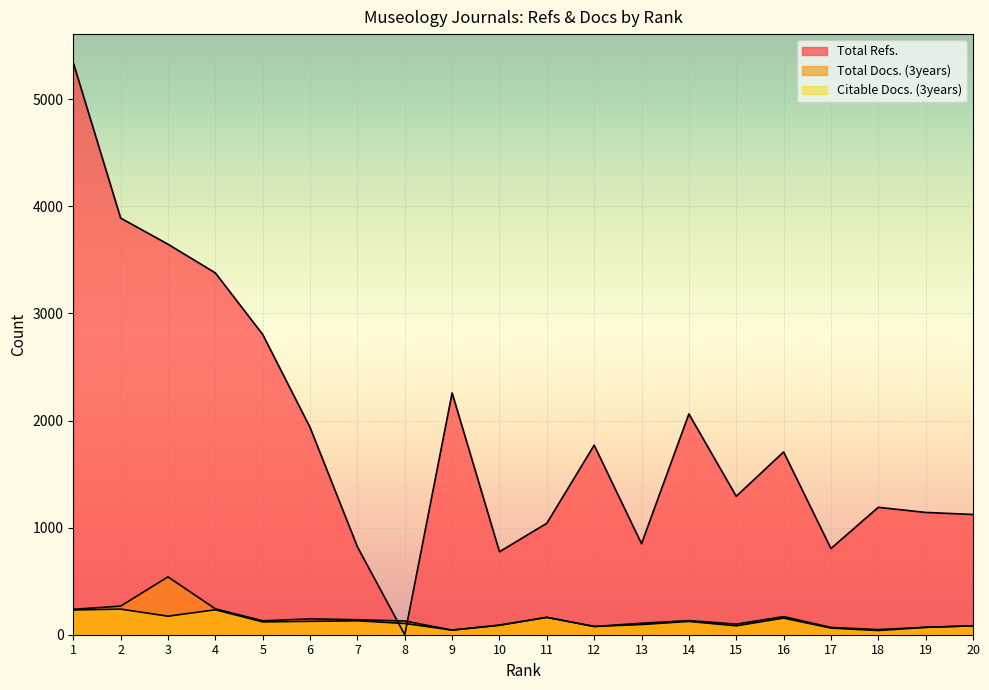

Reading left to right, list all the values displayed in this chart.

Total Refs.: 5342	3891	3647	3379	2804	1936	821	0	2258	775	1041	1770	850	2062	1293	1707	805	1190	1142	1123
Total Docs. (3years): 237	267	540	242	130	148	140	128	43	90	162	77	107	132	99	169	68	48	69	83
Citable Docs. (3years): 231	239	173	233	120	125	130	105	43	88	162	77	95	124	83	155	62	39	69	83